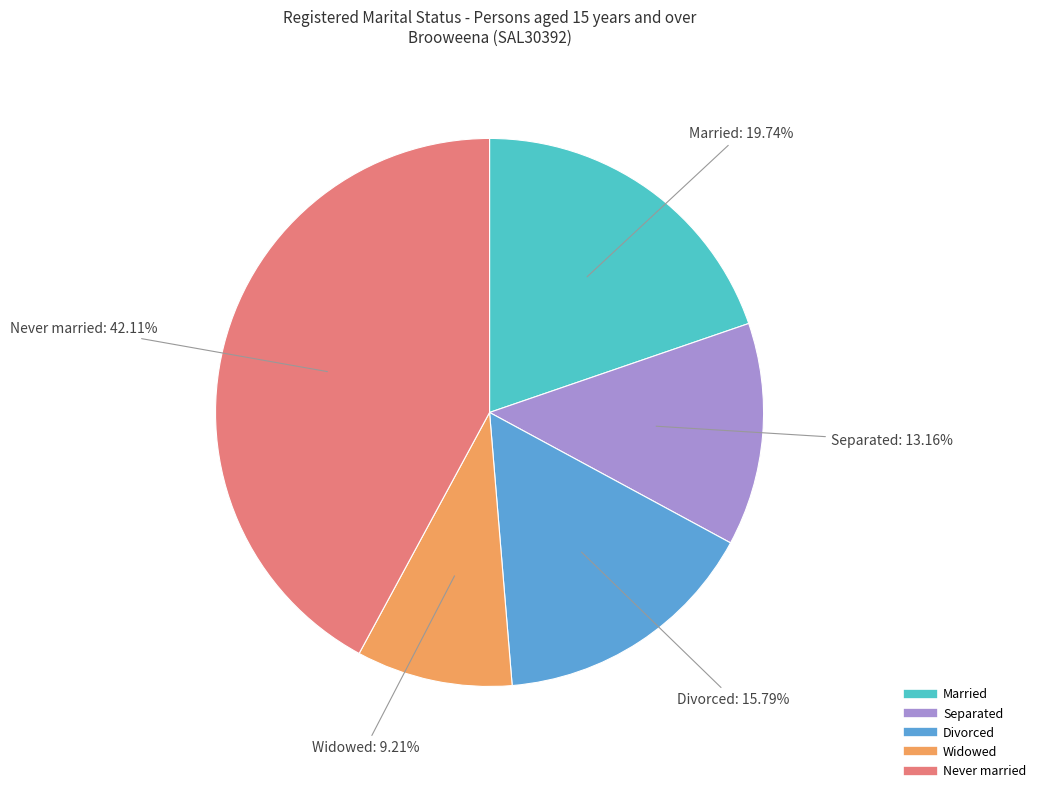

To the nearest percent, what is the combined percentage of Divorced and Married?

36%